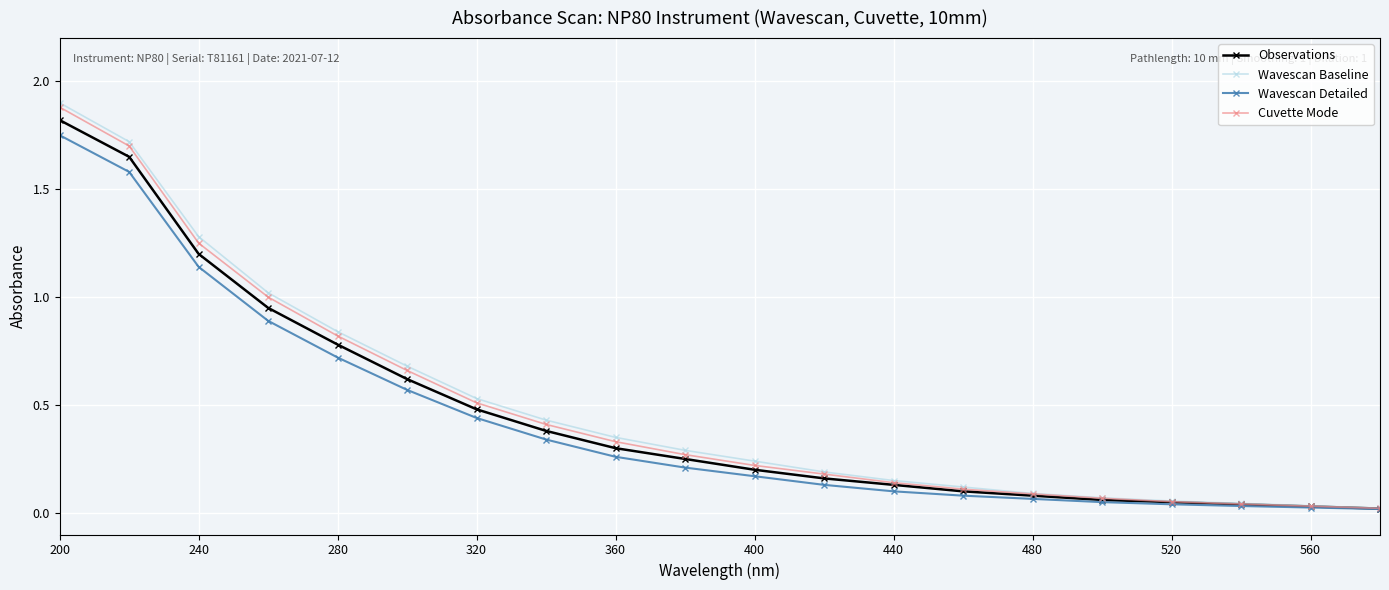

List the series in order of their overall mean, highest first.

Wavescan Baseline, Cuvette Mode, Observations, Wavescan Detailed